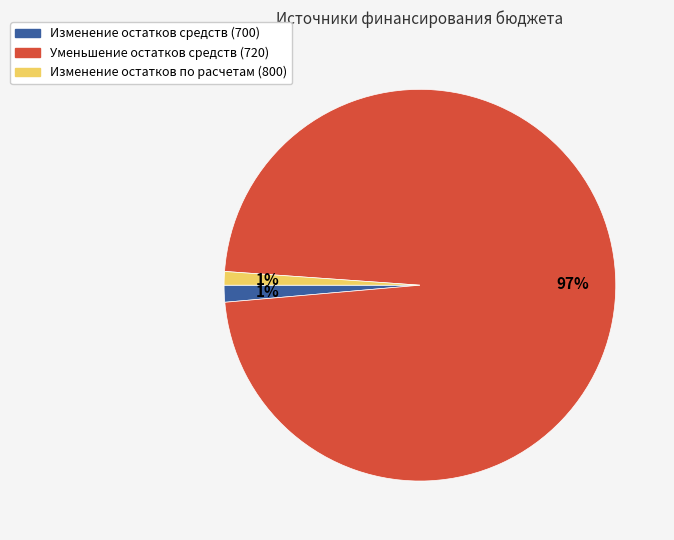

To the nearest percent, what percentage of the pie is Изменение остатков средств (700)?

1%